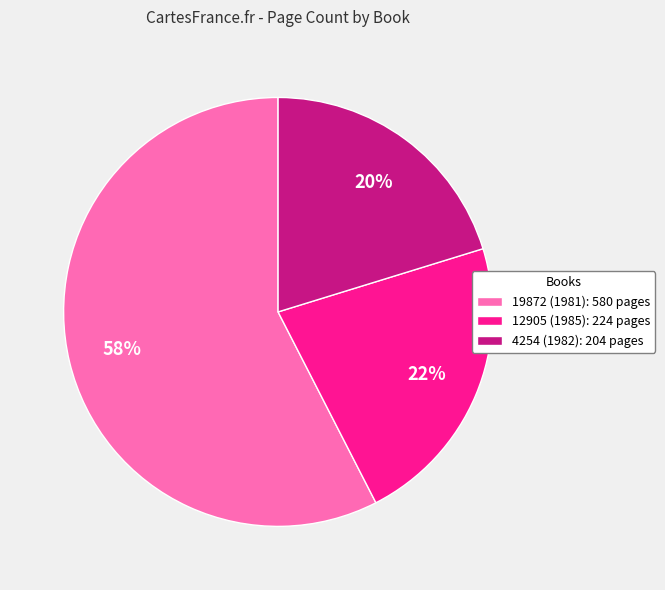

True or false: 4254 (1982) accounts for 20% of the total.

True